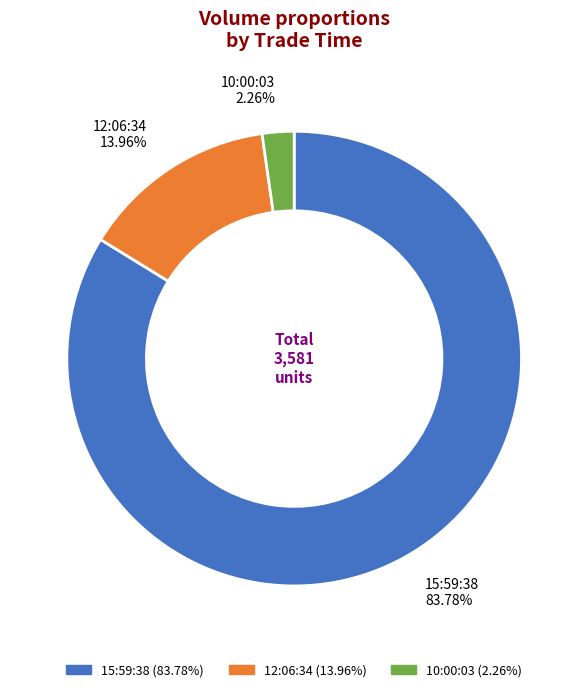

Is the sum of 12:06:34 and 10:00:03 greater than half?

No